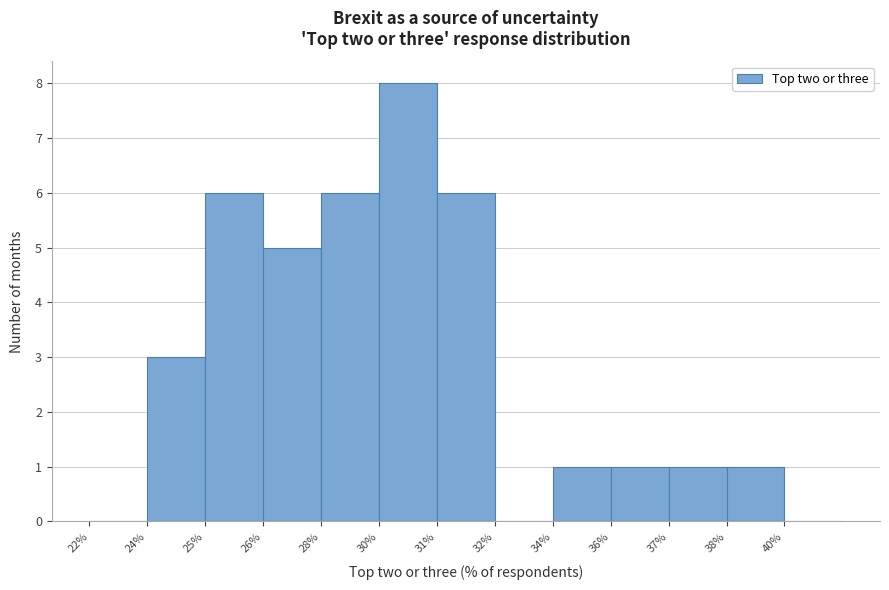

Reading left to right, extract all data points from this chart.

22%=0	24%=3	25%=6	26%=5	28%=6	30%=8	31%=6	32%=0	34%=1	36%=1	37%=1	38%=1	40%=0